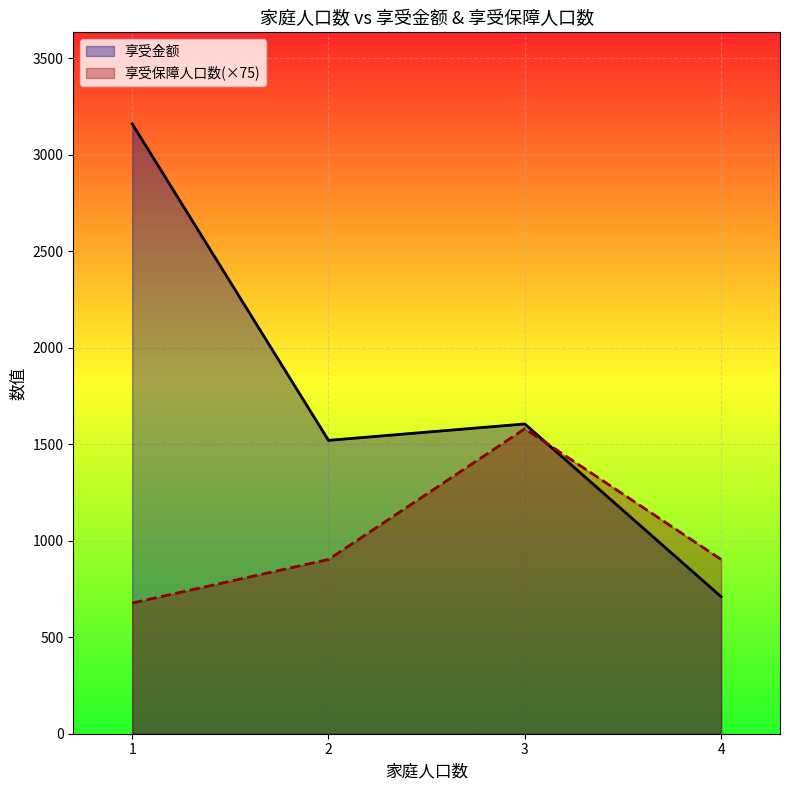

How many lines are shown in the chart?

2